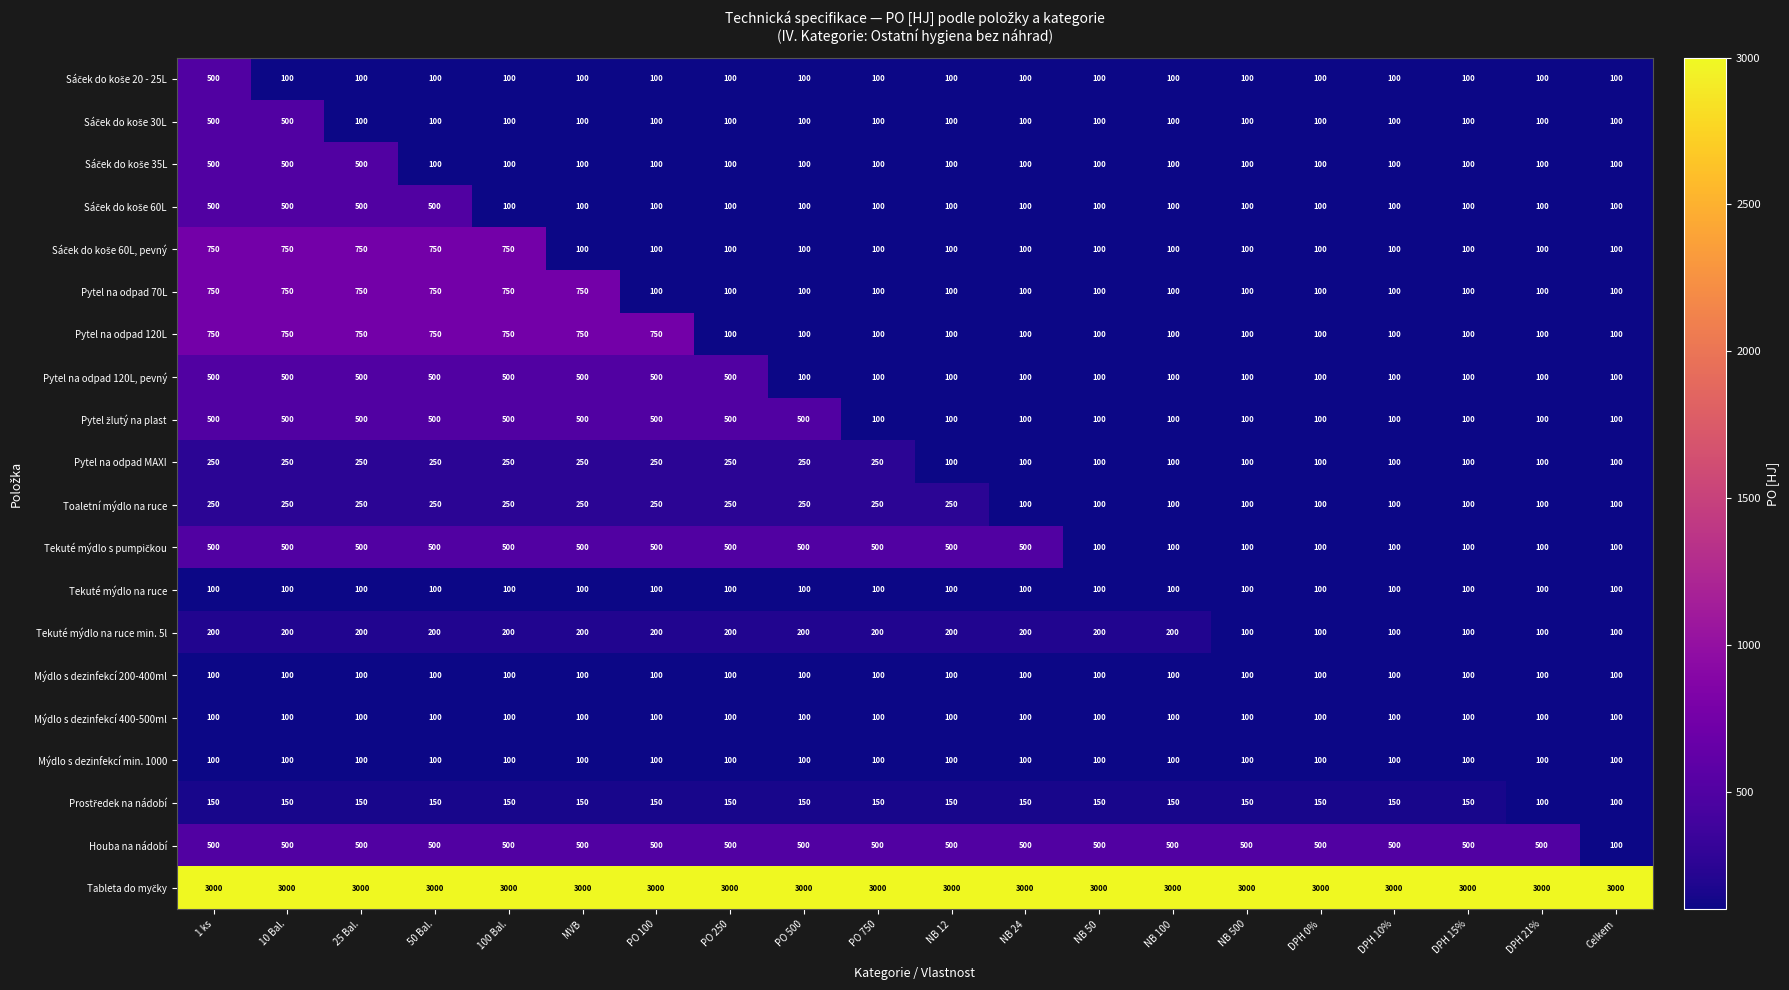

What is the difference between the highest and lowest values at 25 Bal.?

2900